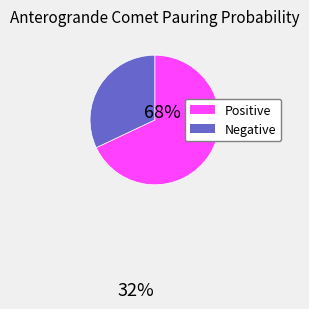

How many slices are in this pie chart?

2